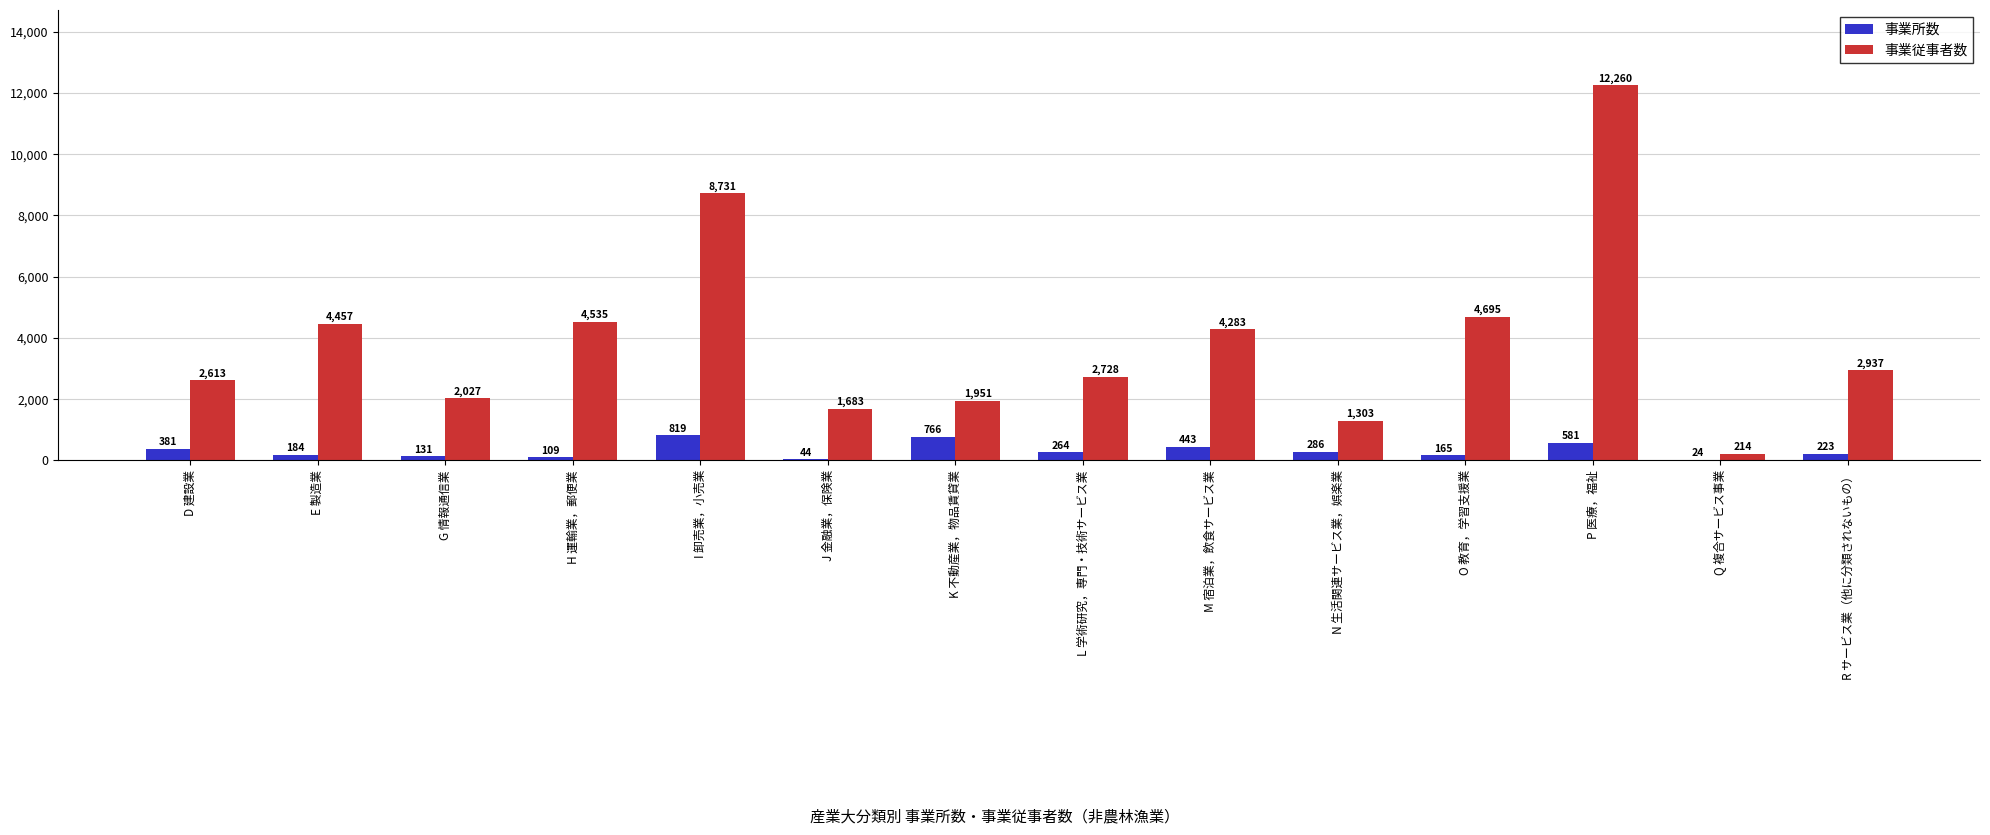

The value of 事業従事者数 at O 教育，学習支援業 is 7915. True or false?

False